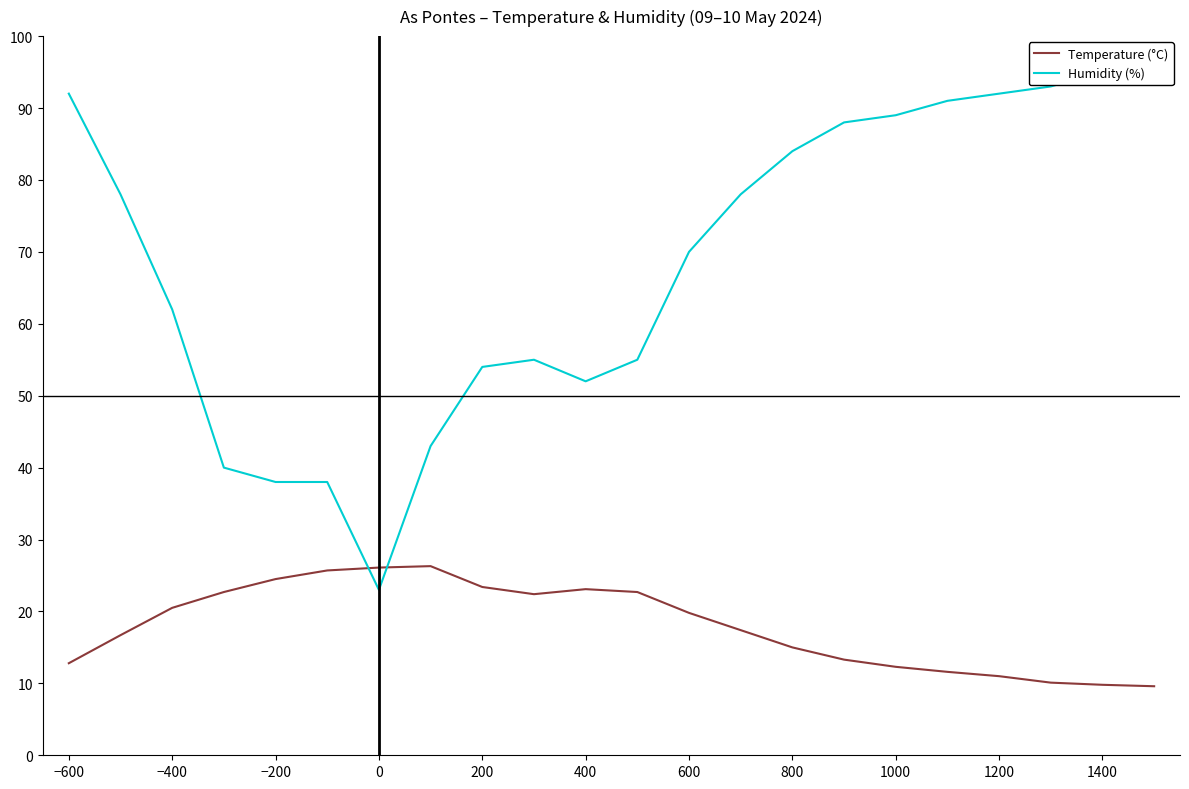

Does the chart display data point markers on the line(s)?

No